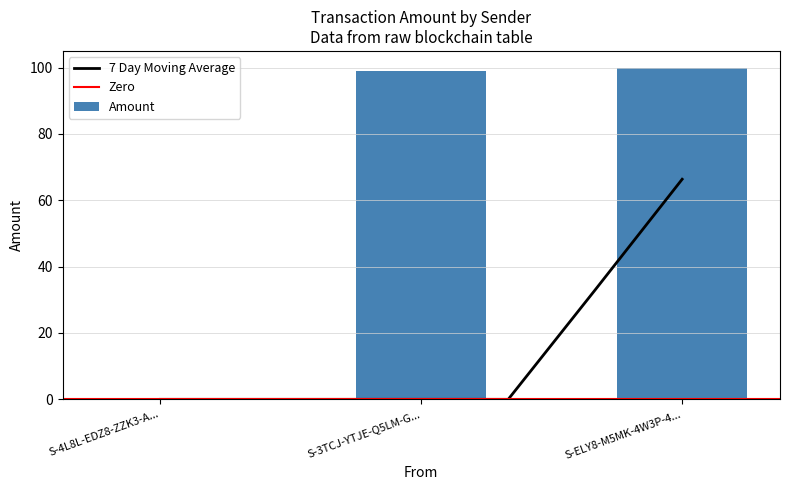

The value of 7 Day Moving Average at S-3TCJ-YTJE-Q5LM-G... is 21.6. True or false?

False